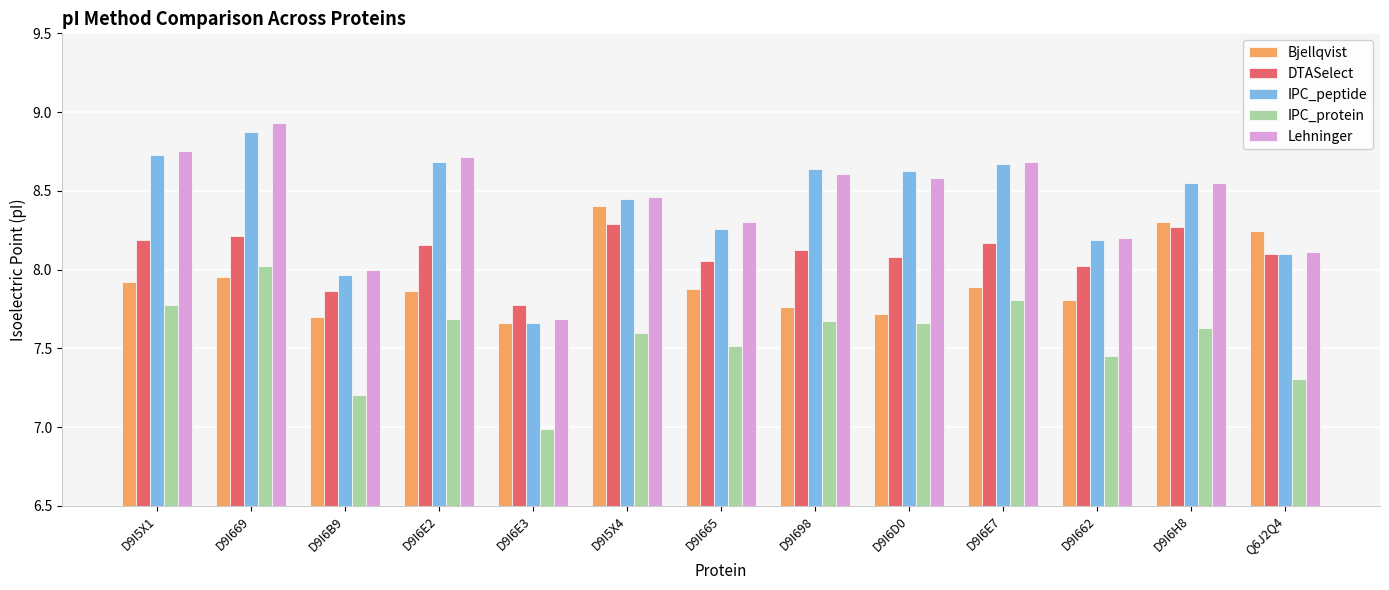

The DTASelect series shows 2.7 at D9I6H8. True or false?

False